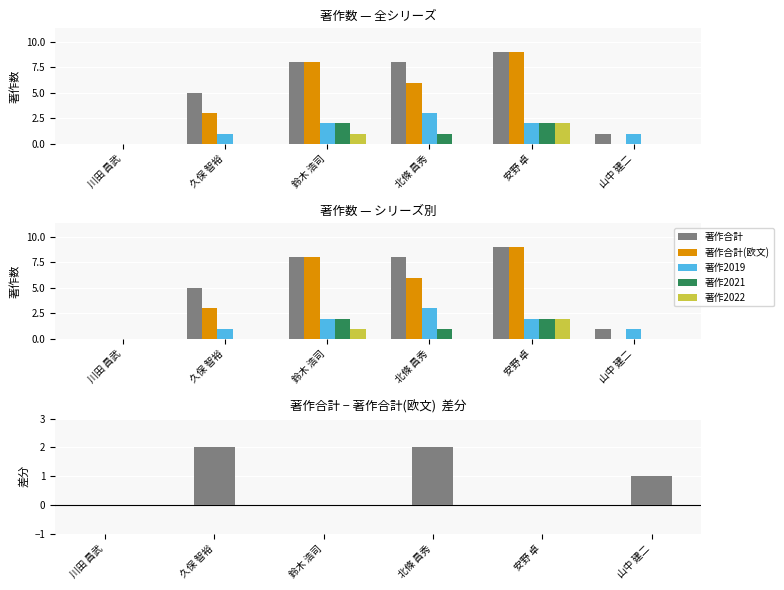

True or false: 著作合計 has a value of 5 at 久保 智裕.

True